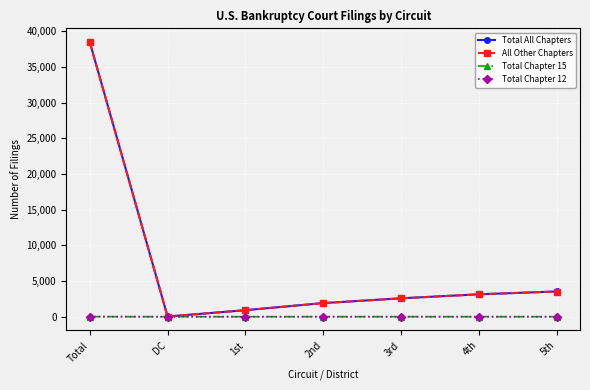

What is the label of the 6th point from the right?

DC